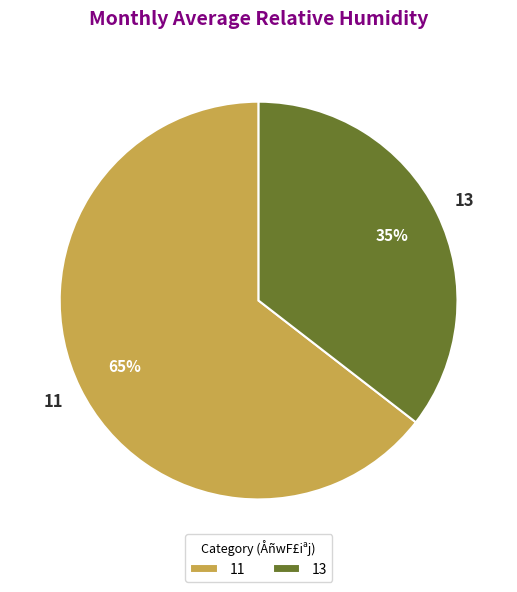

Count the number of slices in the pie.

2